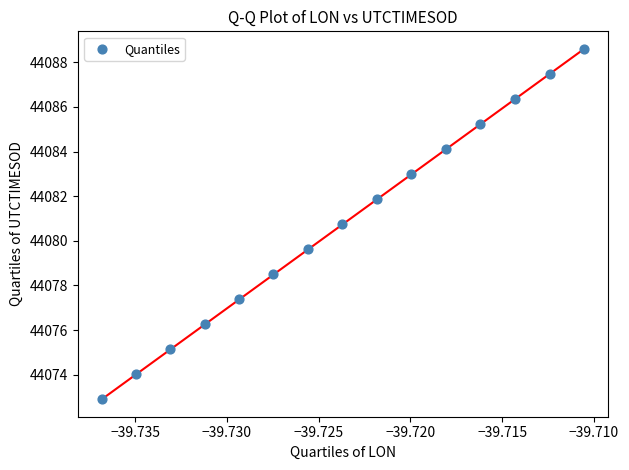

What Y value in the scatter plot is closest to 44080?

44079.6